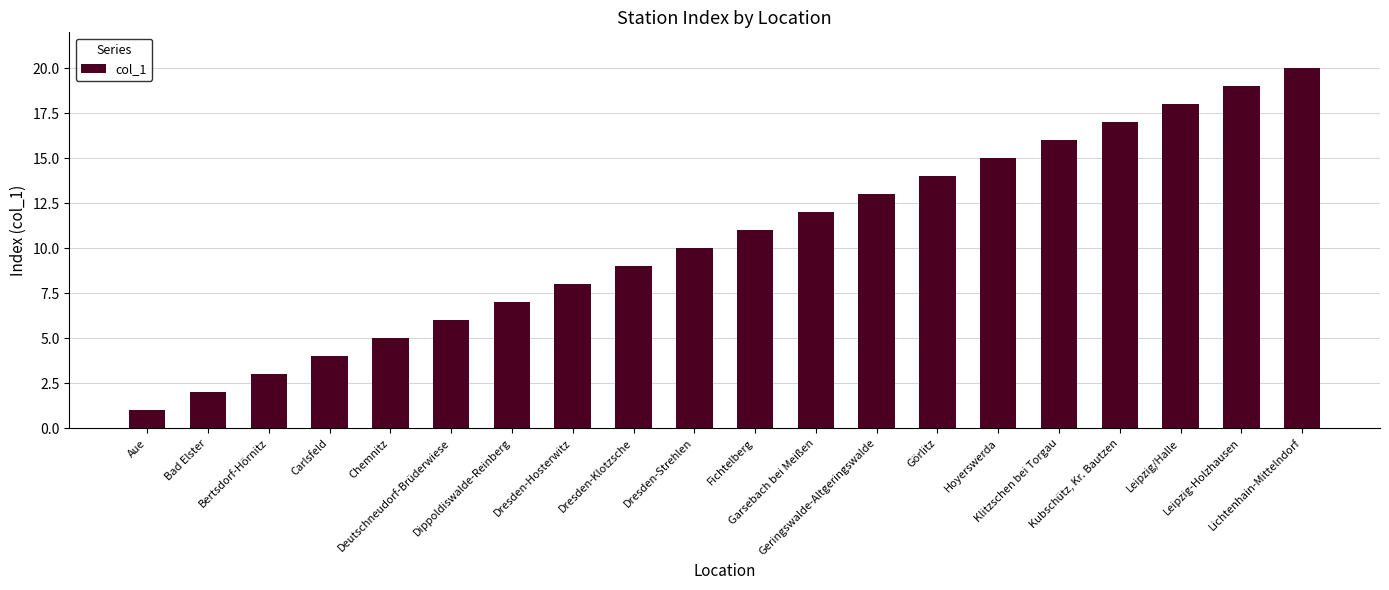

Reading right to left, what are all the values shown in this chart?

20	19	18	17	16	15	14	13	12	11	10	9	8	7	6	5	4	3	2	1